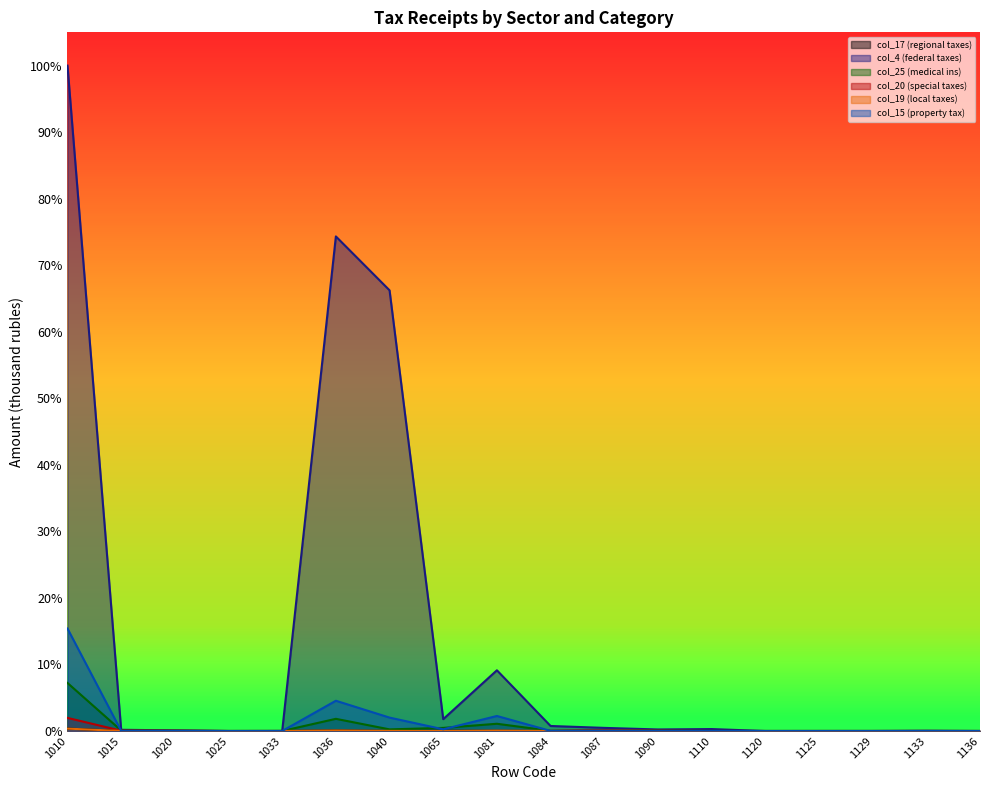

Is the value of col_17 (regional taxes) at 1010 greater than the value of col_15 (property tax) at 1081?

No